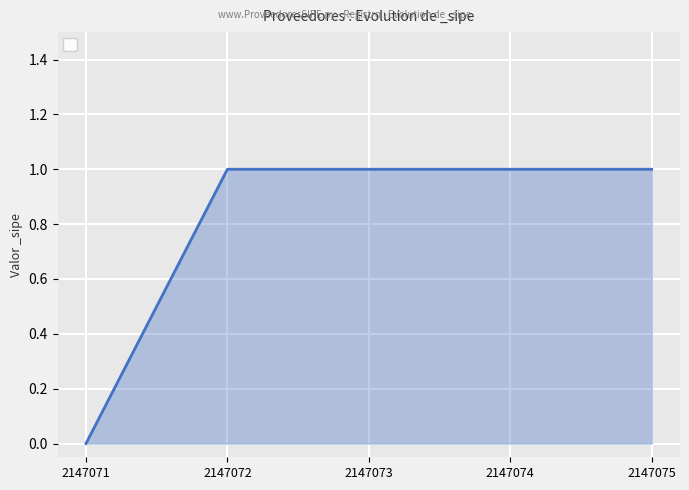

What is the greatest value displayed?

1